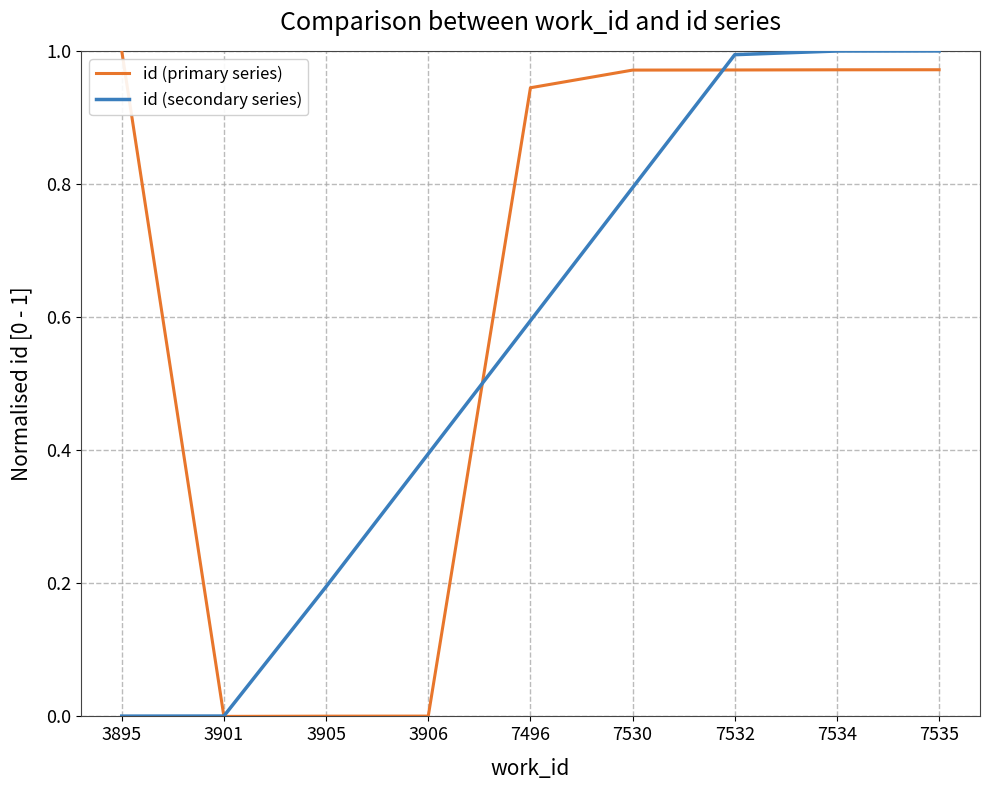

Which series has the largest total across all categories?

id (primary series)